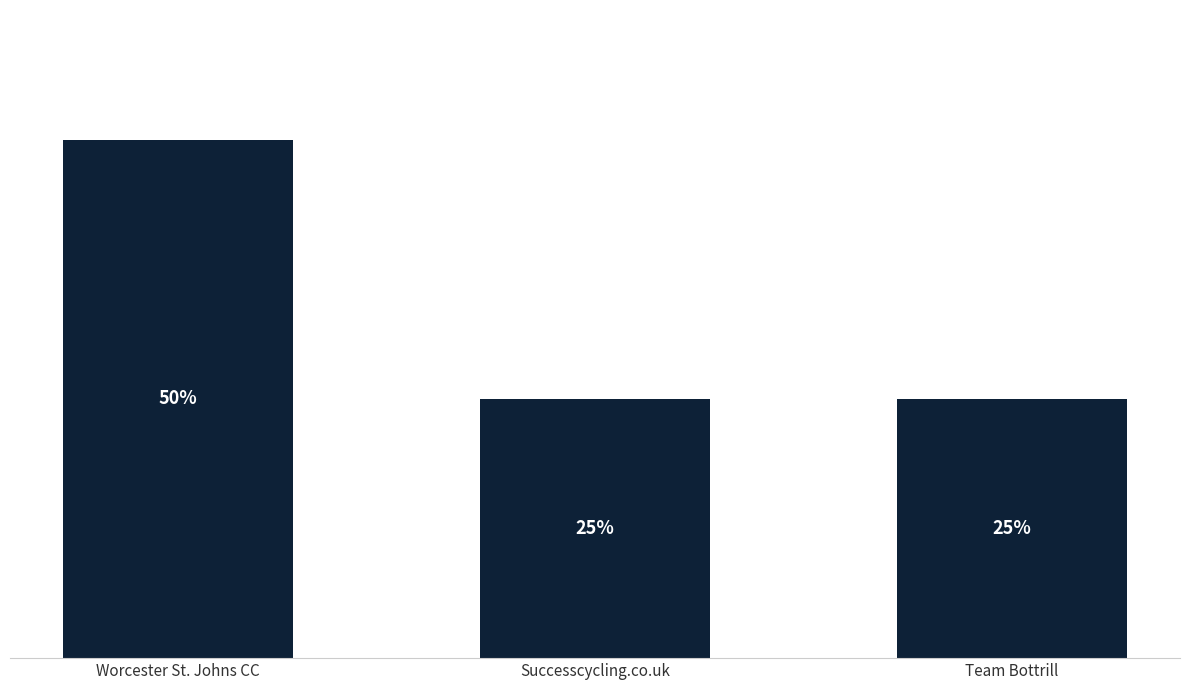

Which has a higher value, Successcycling.co.uk or Worcester St. Johns CC?

Worcester St. Johns CC